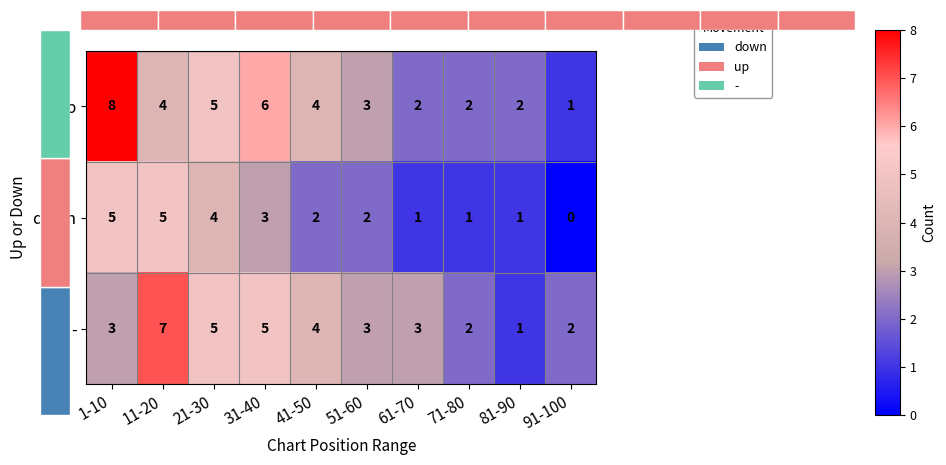

Which label corresponds to the smallest value in the chart?

91-100